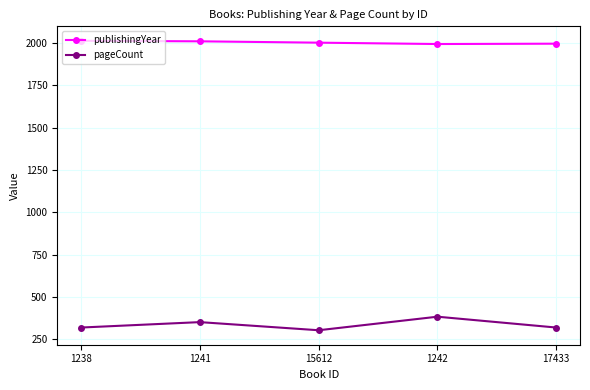

What are all the series names shown in the legend?

publishingYear, pageCount